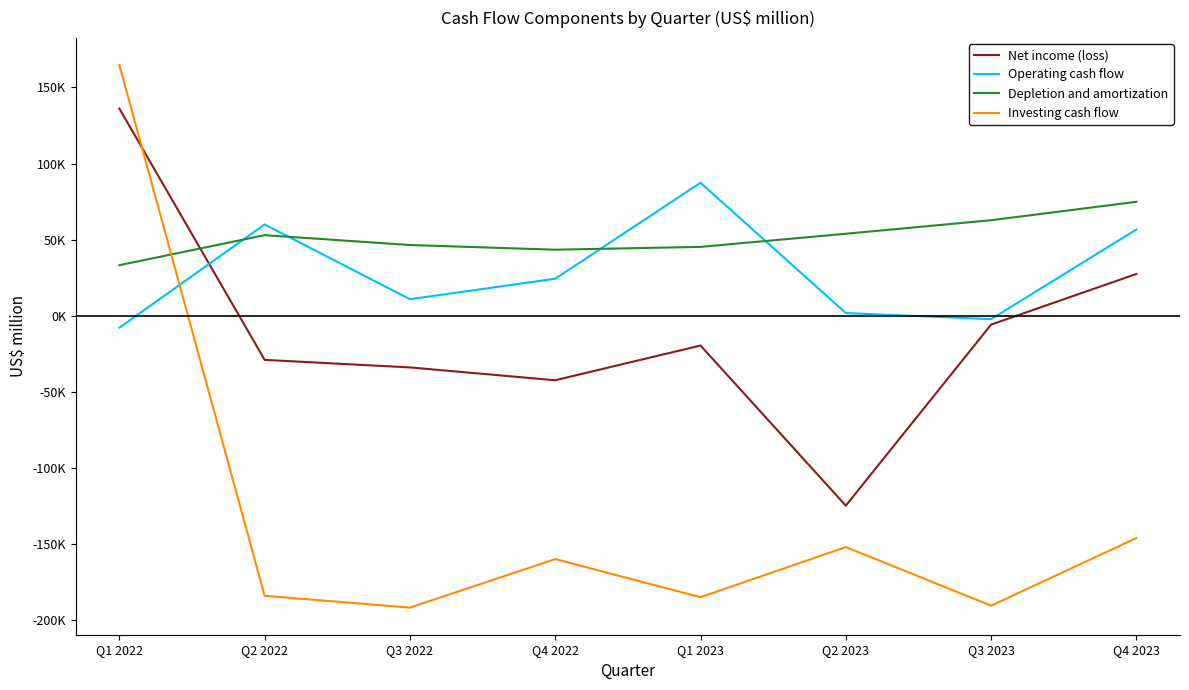

At which label does Depletion and amortization first exceed 52981?

Q2 2023